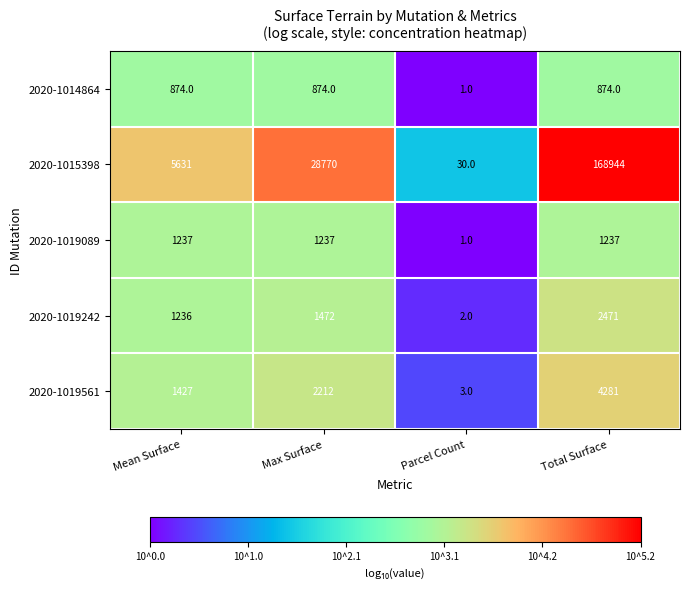

How many series are shown in this chart?

5